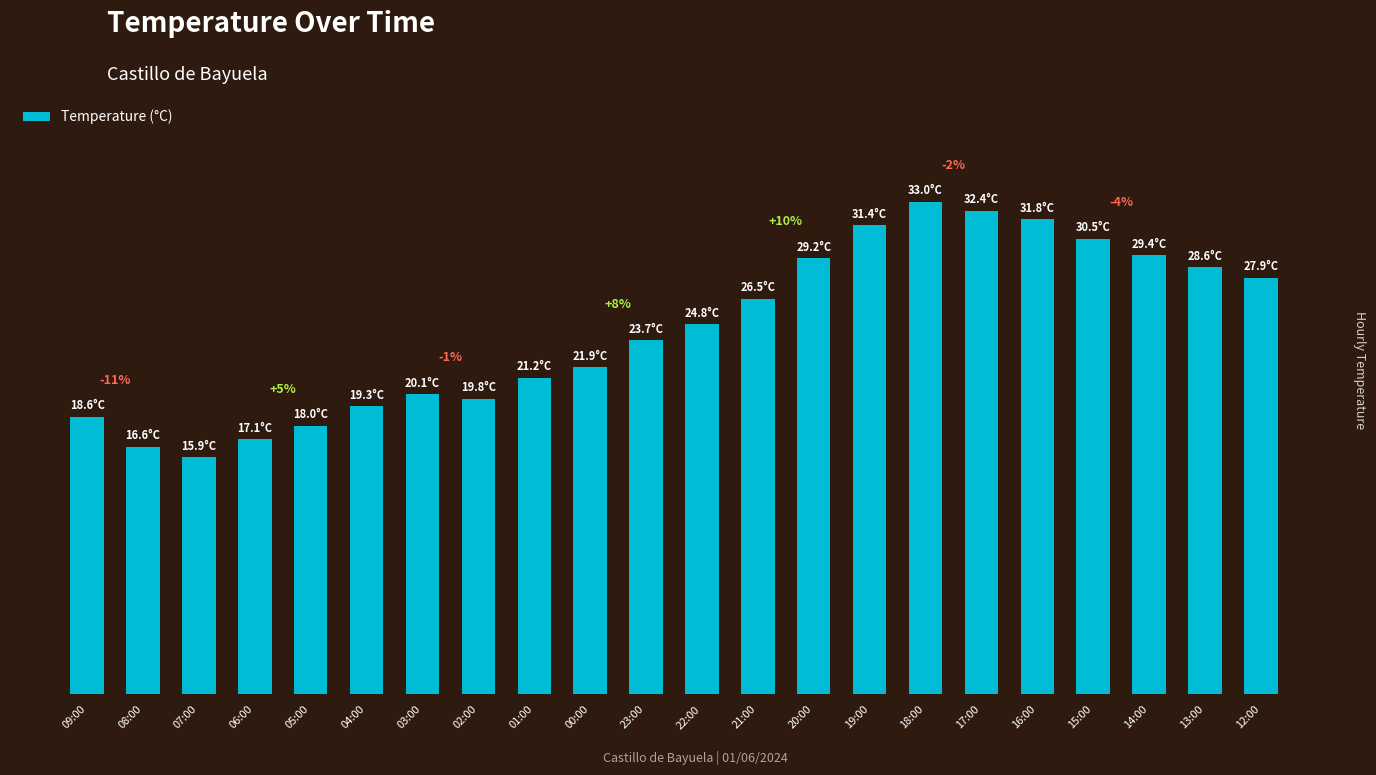

Are the bars horizontal?

No